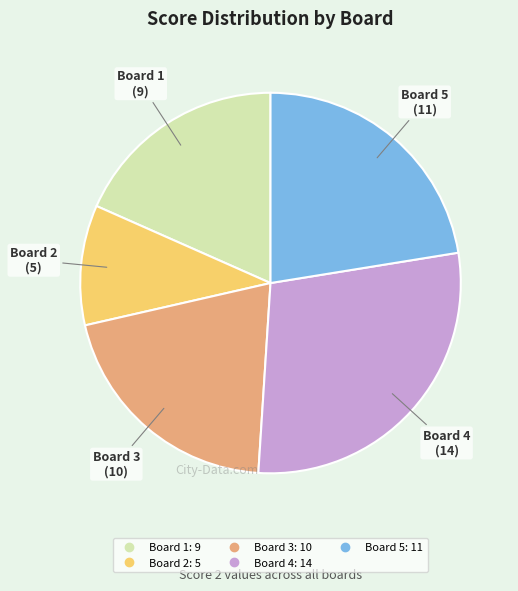

Does any single category account for the majority?

No